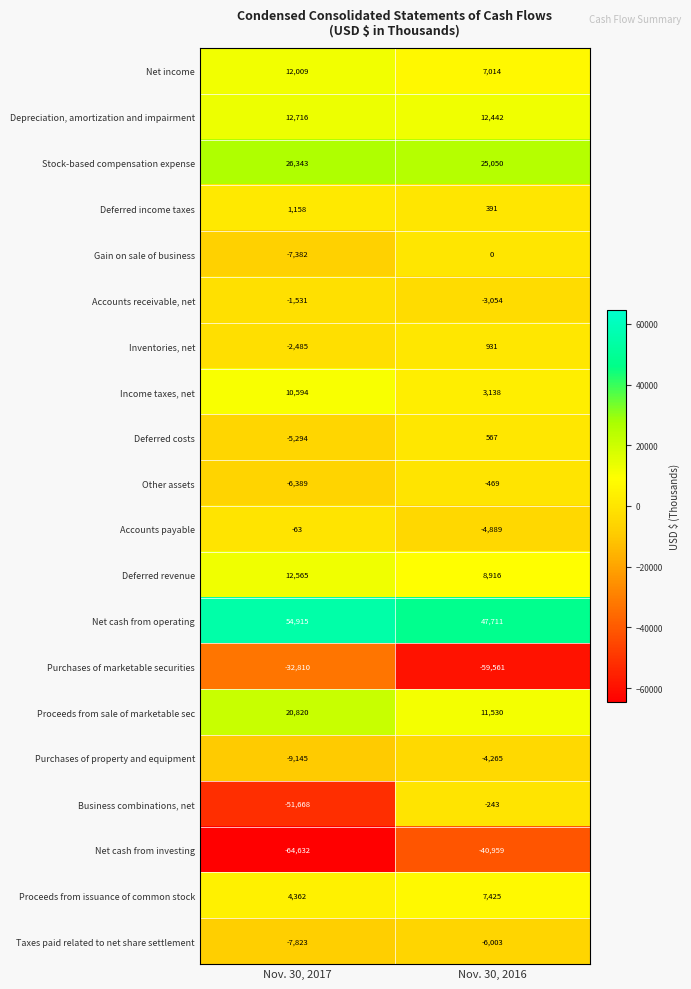

Read the Accounts receivable, net value at Nov. 30, 2016, to the nearest 100.

-3100